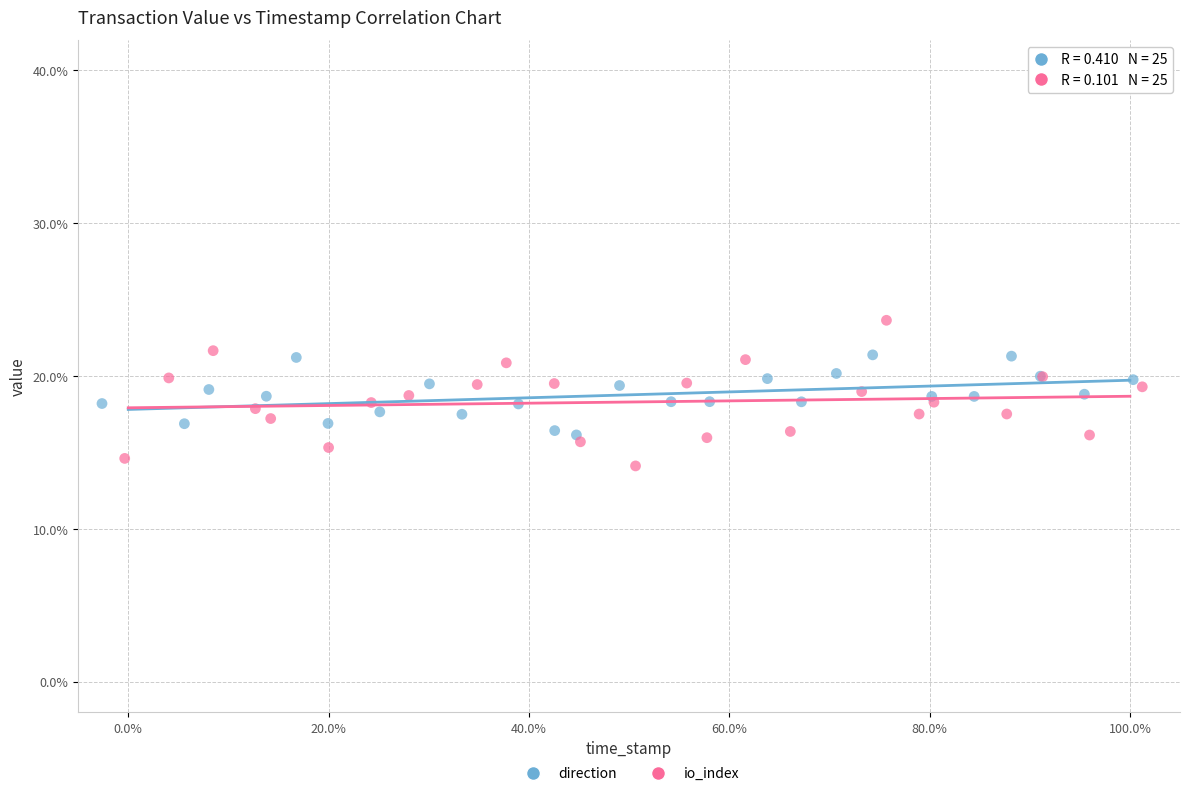

Which series contains the lowest Y value?

io_index